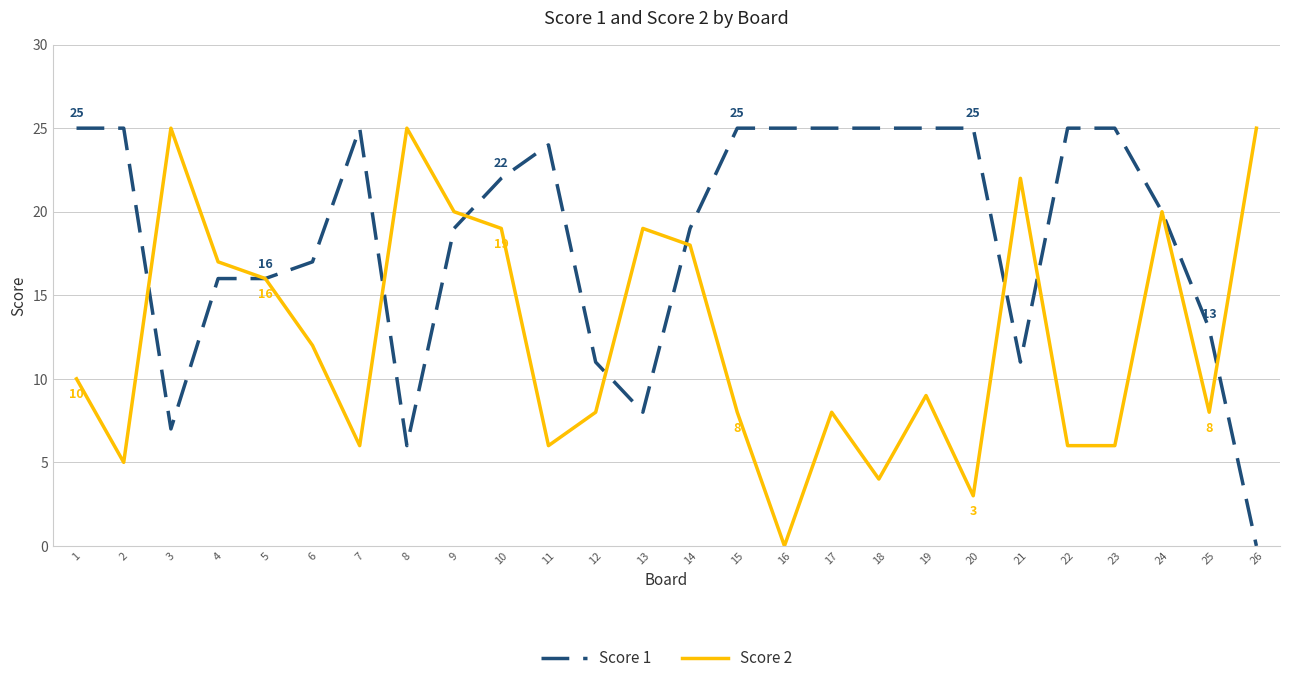

What is the difference between the highest and lowest values at 12?

3